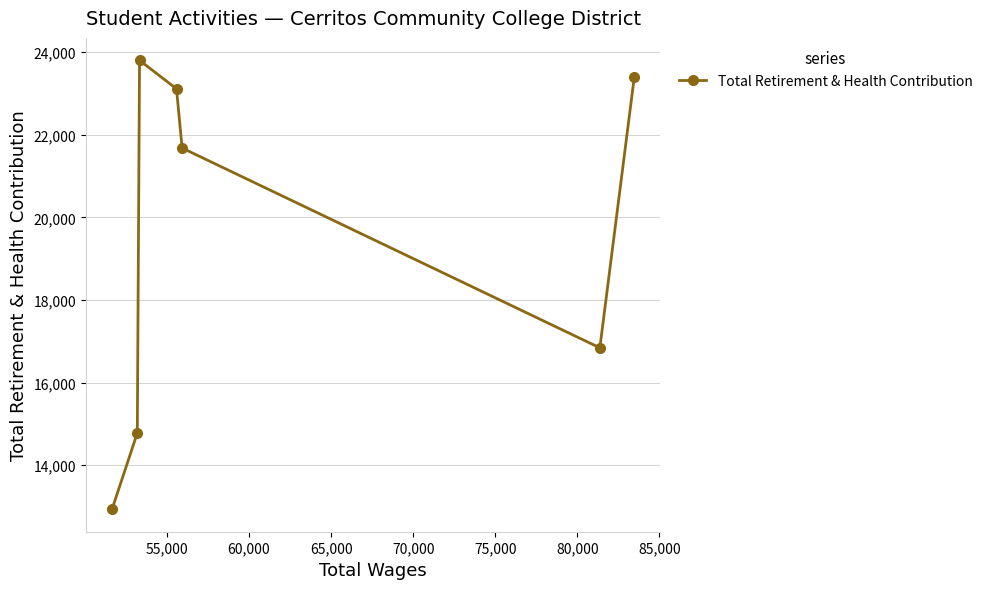

What is the value of the 2nd point from the left?

14776